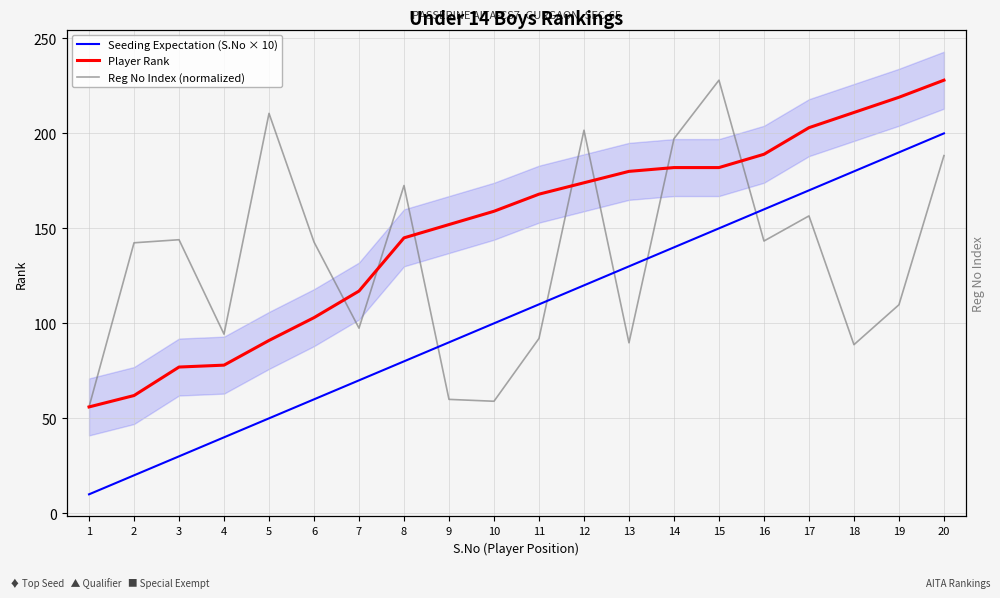

Does the chart display data point markers on the line(s)?

No